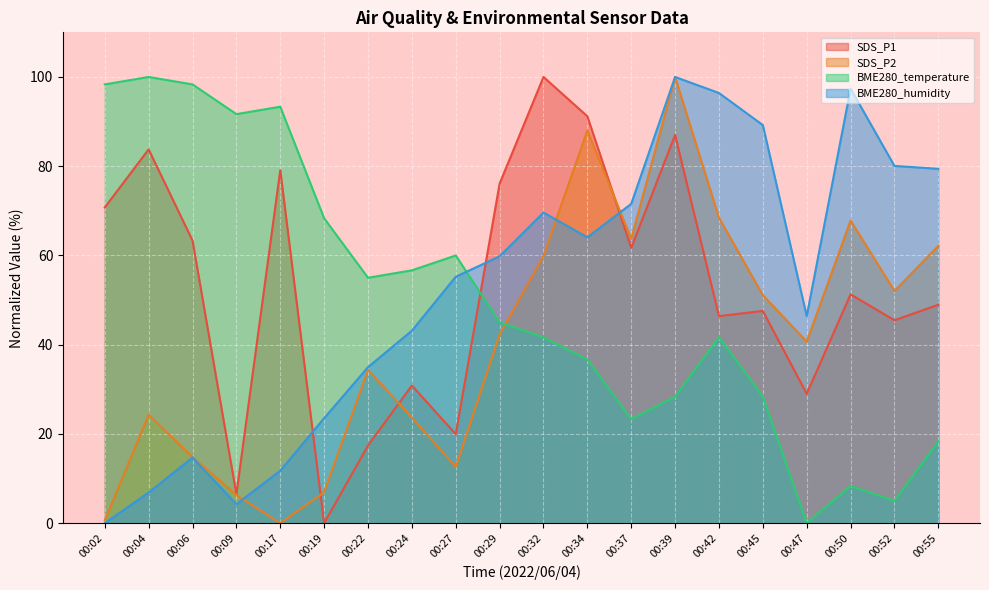

The value of BME280_humidity at 00:09 is 2.3. True or false?

False